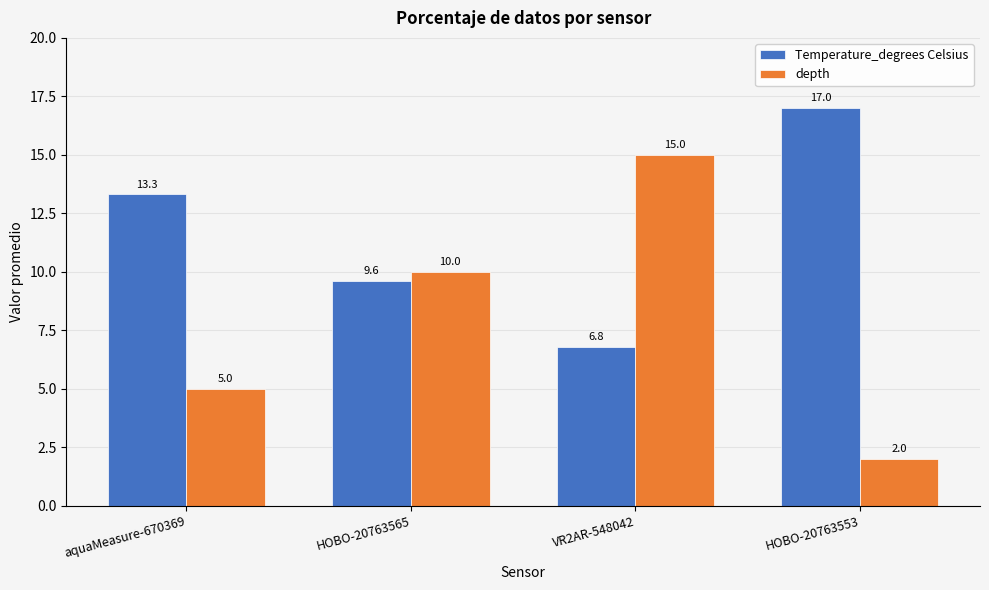

What is the sum of all Temperature_degrees Celsius values?

46.8